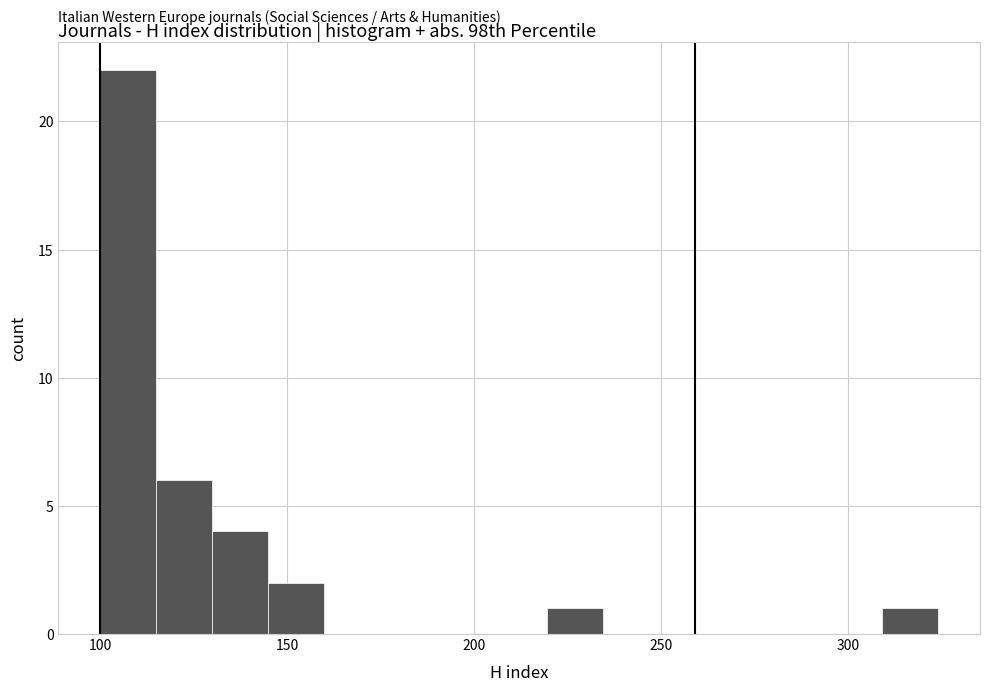

Around what value on the x-axis is the tallest bar? Give the approximate position of its centre, as read against the axis.

105